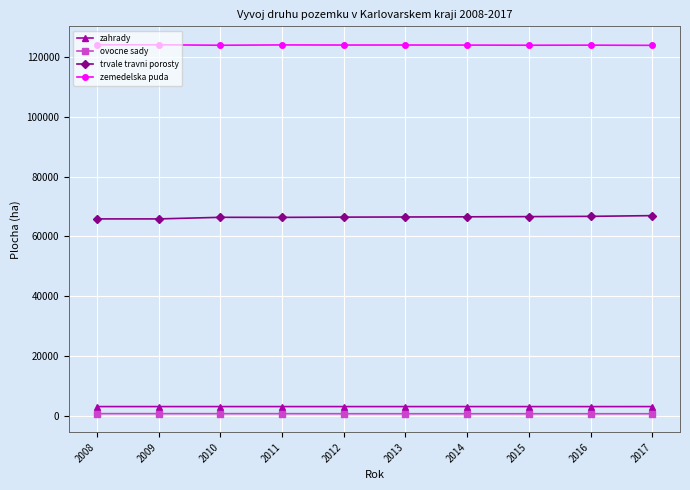

At which label does zemedelska puda first exceed 124027?

2008